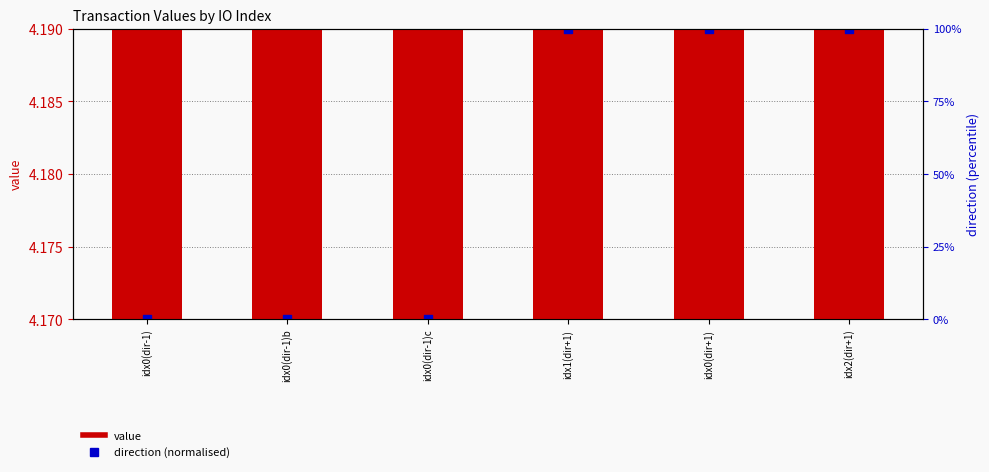

Is the value of direction (normalised) at idx2(dir+1) greater than the value of value at idx1(dir+1)?

Yes